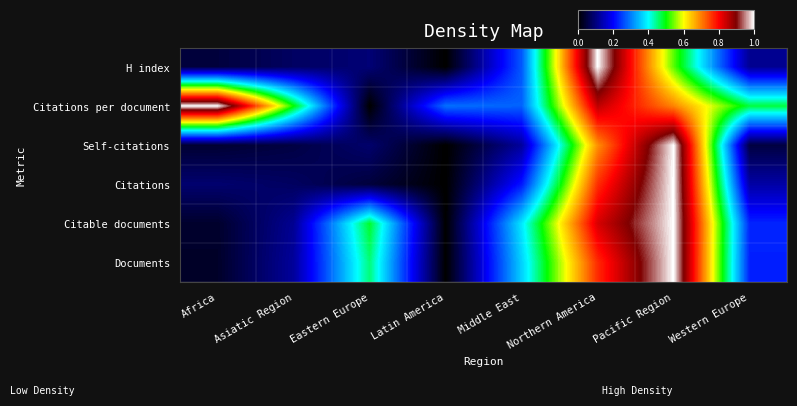

List the series in order of their peak value, highest first.

Citations, Self-citations, Documents, Citable documents, H index, Citations per document